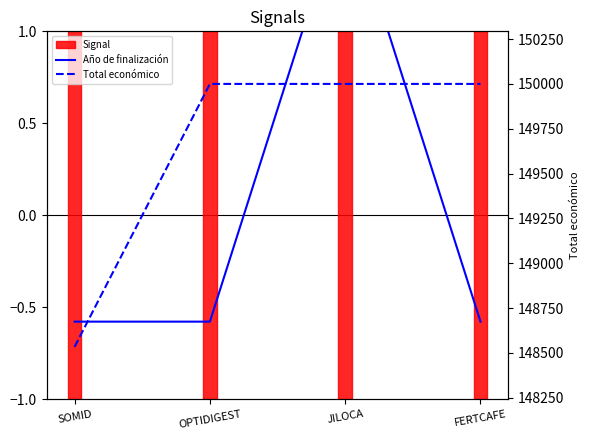

List the series in order of their peak value, lowest first.

Año de finalización, Total económico